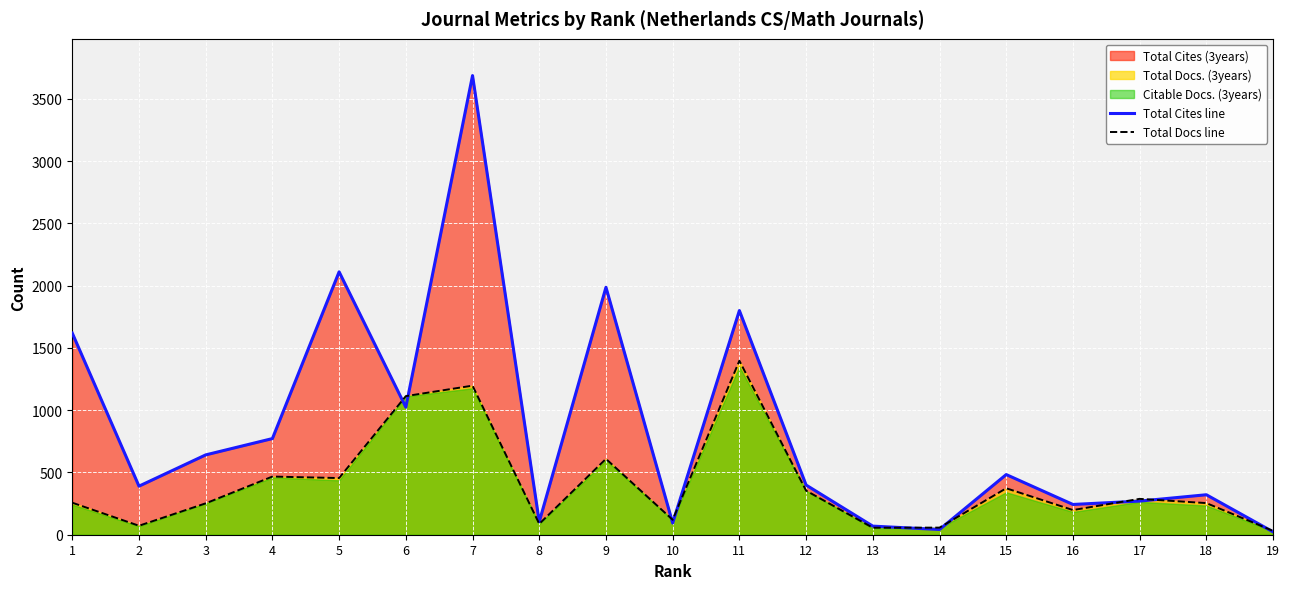

Where is the first local minimum for Total Docs line?

2